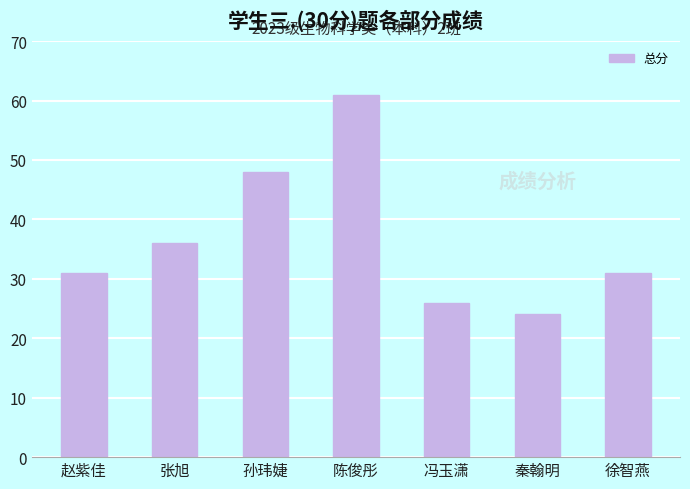

What is the difference between the maximum and second lowest values?

35